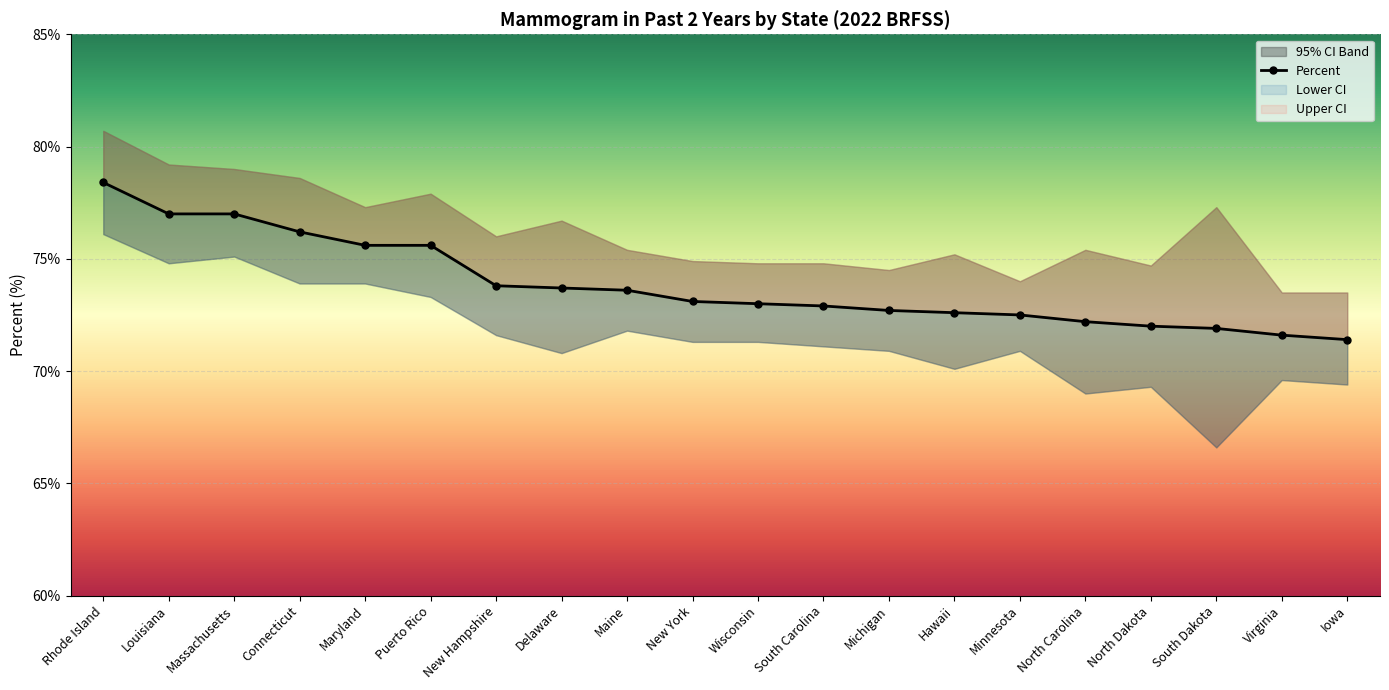

What is the change in value from Massachusetts to Puerto Rico?

-1.4